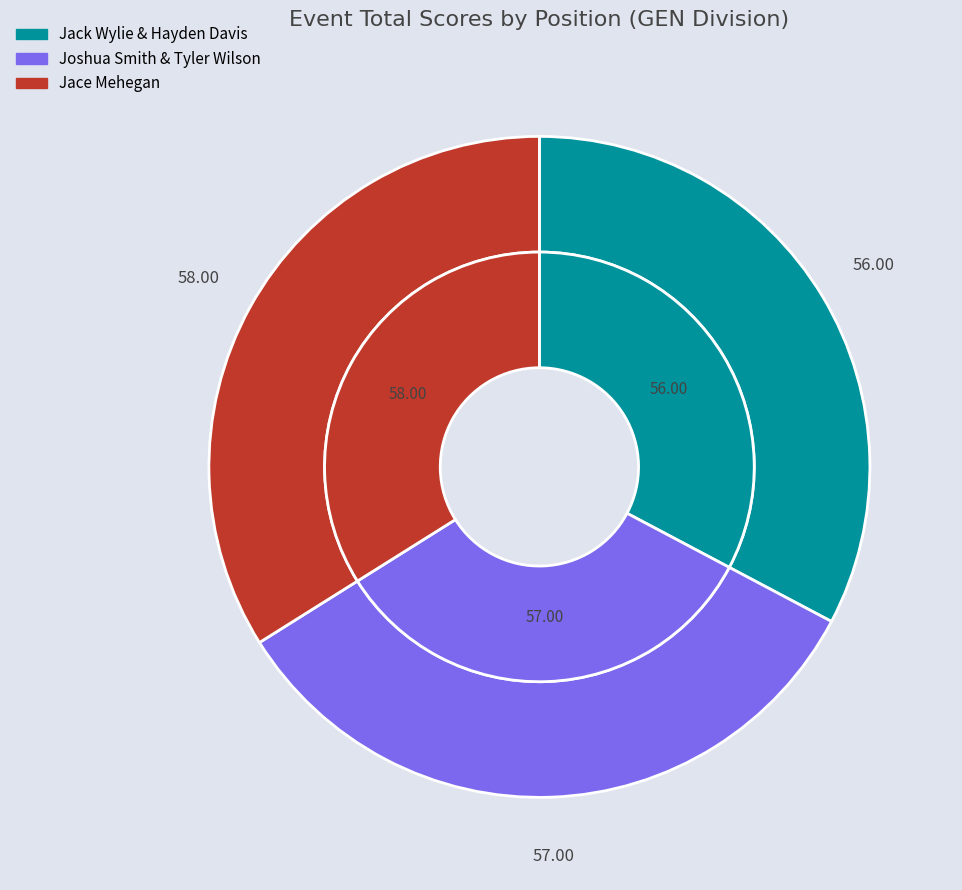

What is the change in value from Jack Wylie & Hayden Davis to Jace Mehegan?

+2